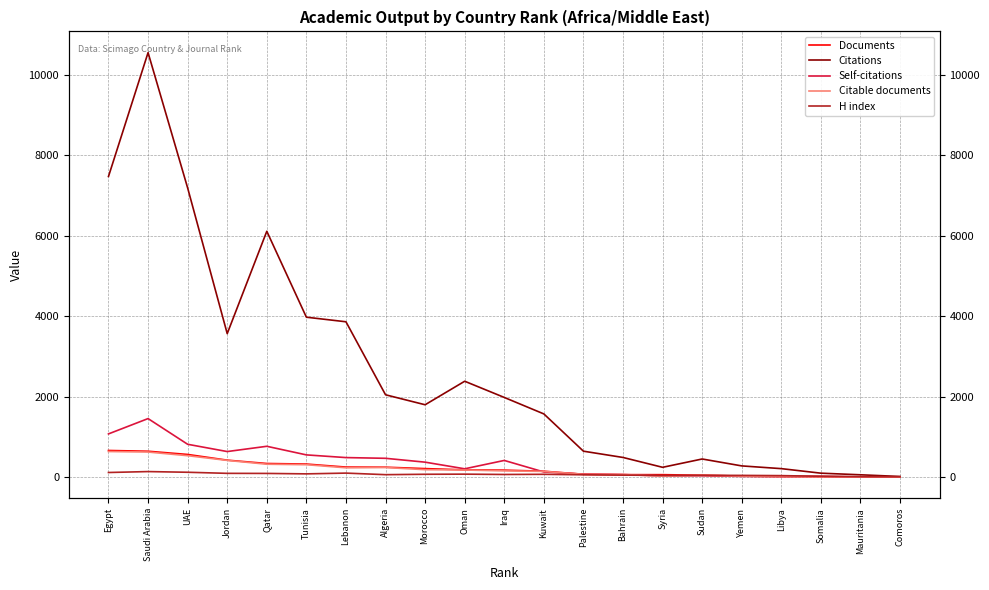

Which series has the largest range (max minus min)?

Citations